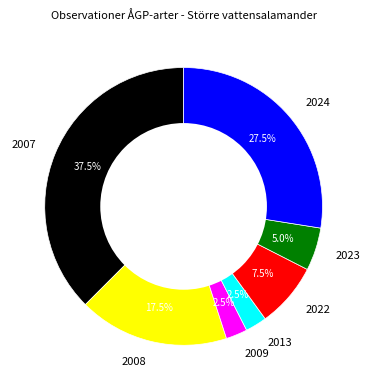

Approximately how many times larger is the value at 2022 compared to 2024?

0.3